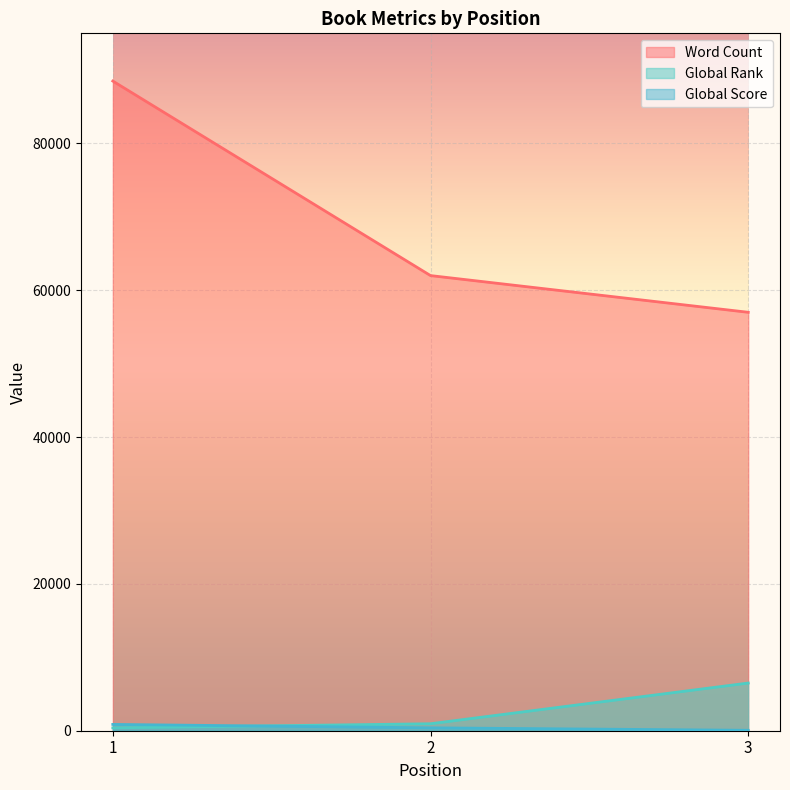

What is the maximum value for Word Count?

88500